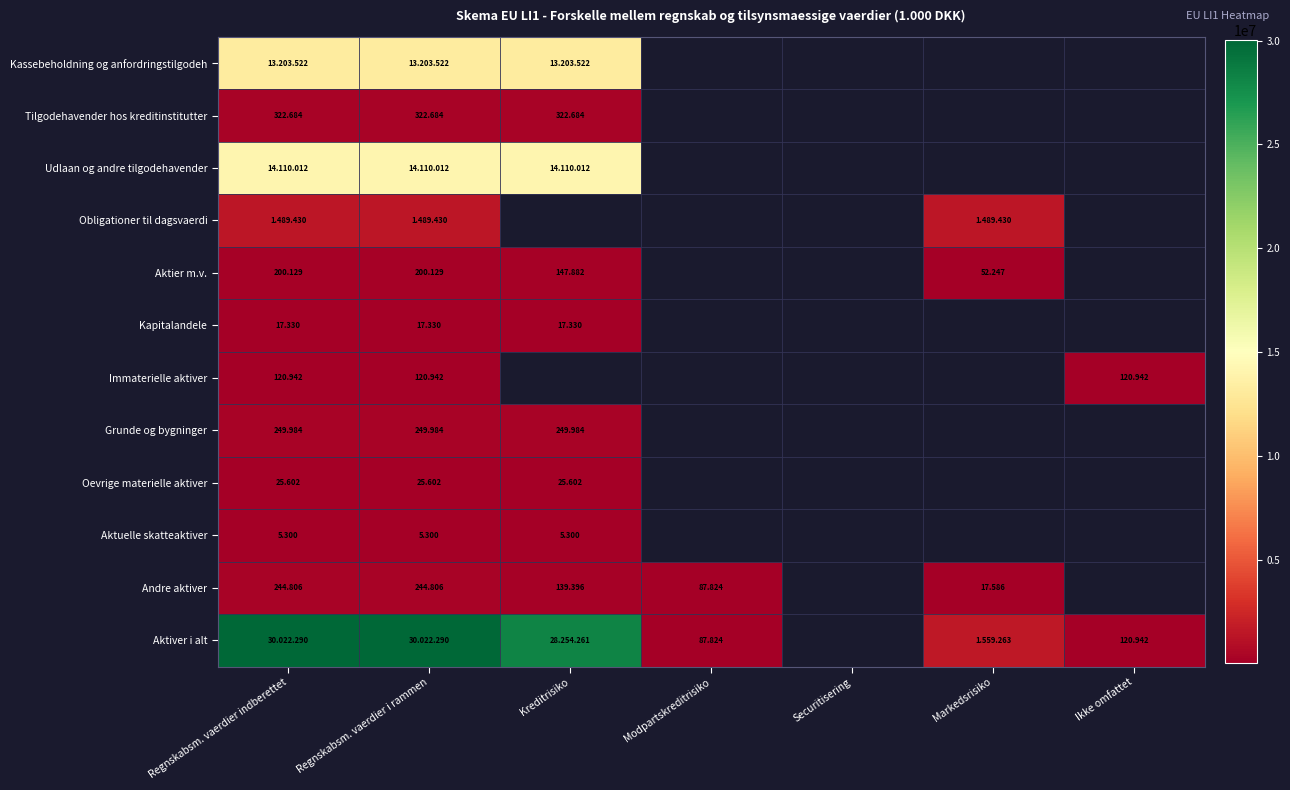

What is the lowest value of the Immaterielle aktiver series?

120942.0